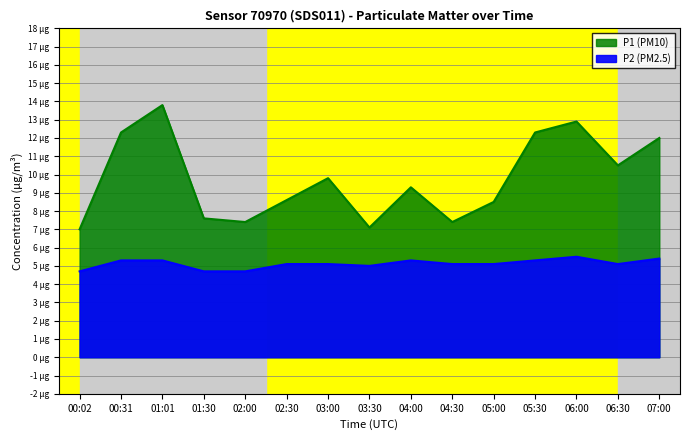

True or false: P2 has a value of 2.5 at 06:00.

False